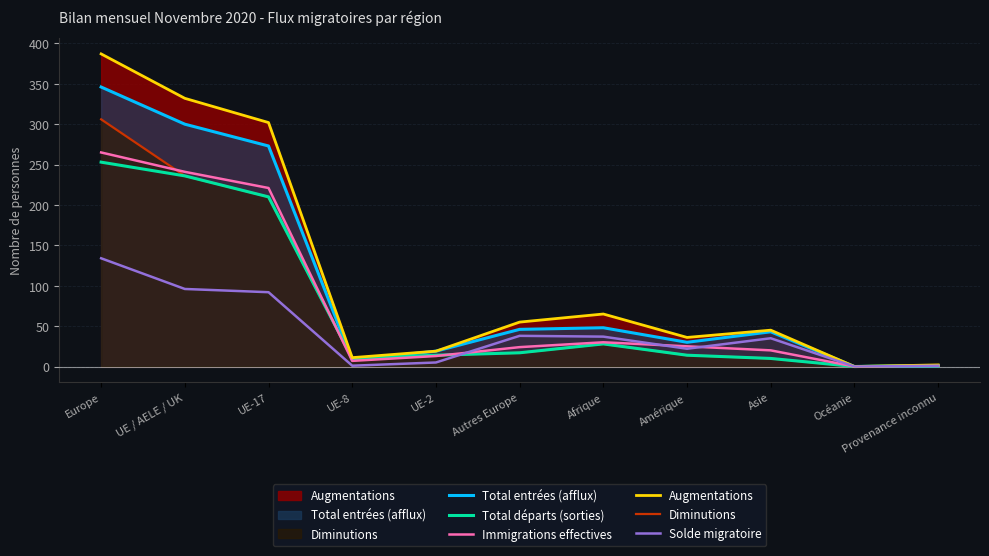

Reading left to right, list all the values displayed in this chart.

Total entrées (afflux): 346	300	273	8	19	46	48	30	43	0	1
Total départs (sorties): 253	236	210	10	14	17	28	14	10	0	1
Immigrations effectives: 265	241	221	7	13	24	30	25	20	0	1
Augmentations: 387	332	302	11	19	55	65	36	45	0	2
Diminutions: 306	236	210	10	14	17	28	14	10	0	1
Solde migratoire: 134	96	92	1	5	38	37	22	35	0	1